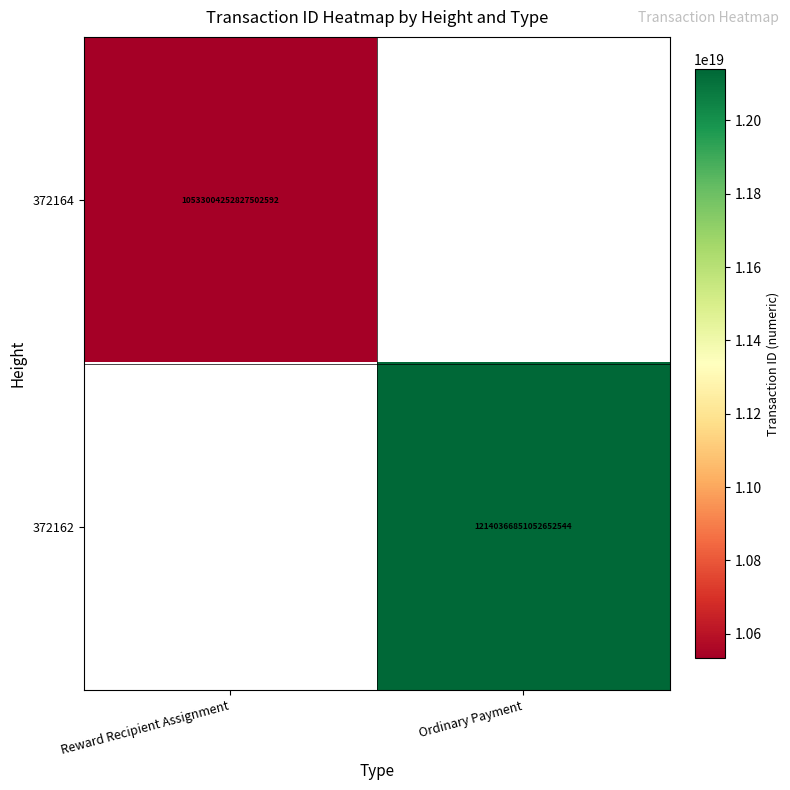

Is it true that 372164 equals 2424997845662286848.0 at Reward Recipient Assignment?

False